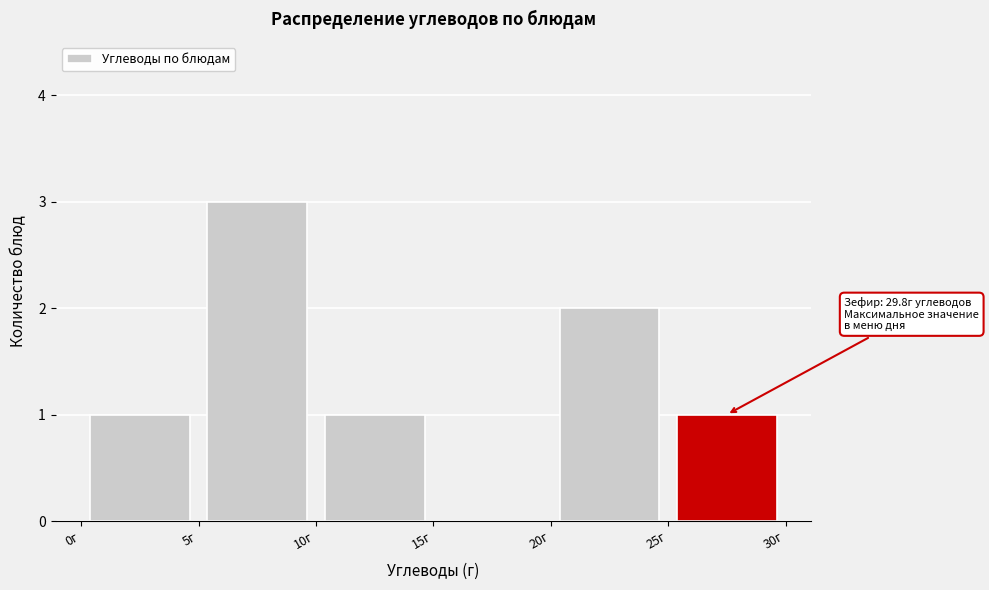

Which range on the x-axis has the tallest bar?

5 to 10